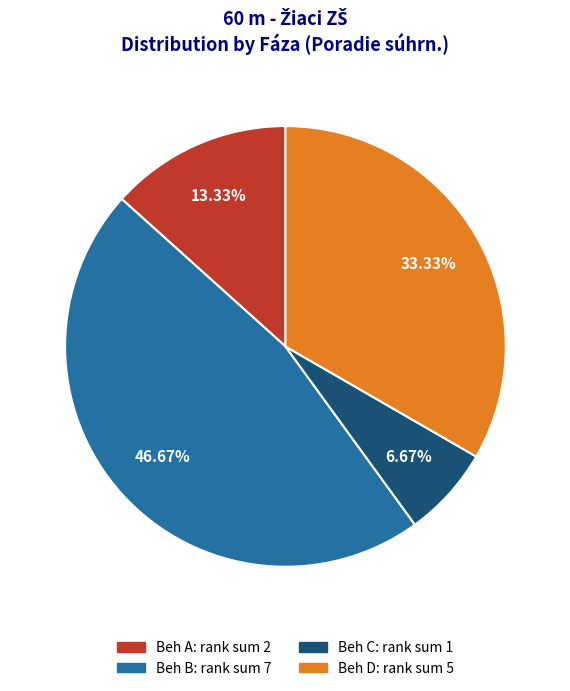

What is the largest slice in the pie chart?

Beh B: rank sum 7